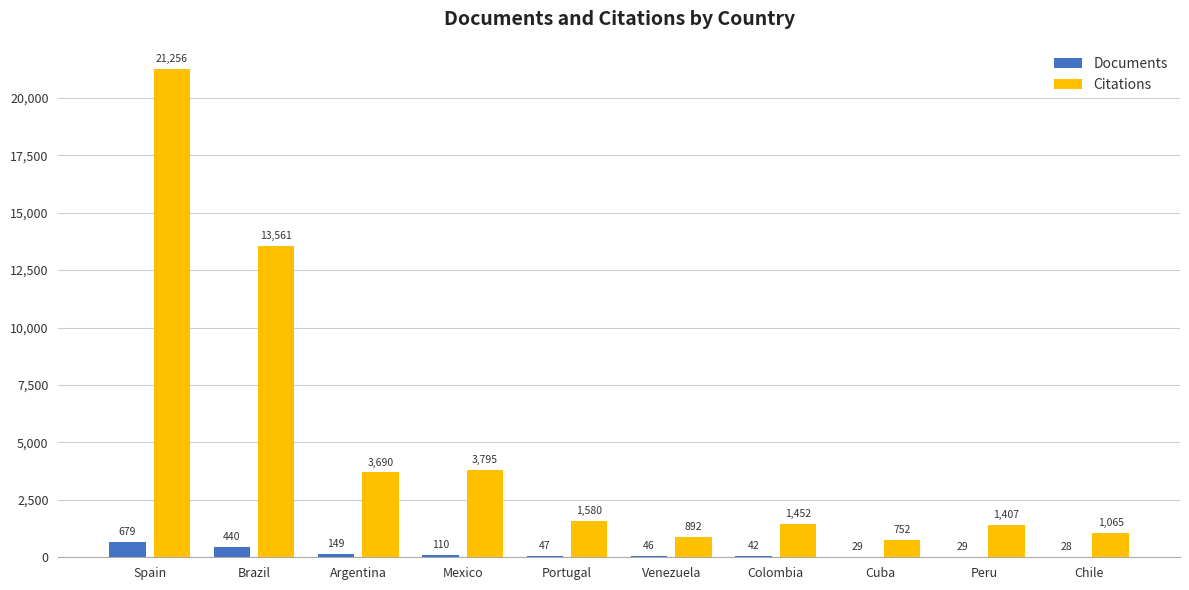

Which series has the widest spread of values?

Citations